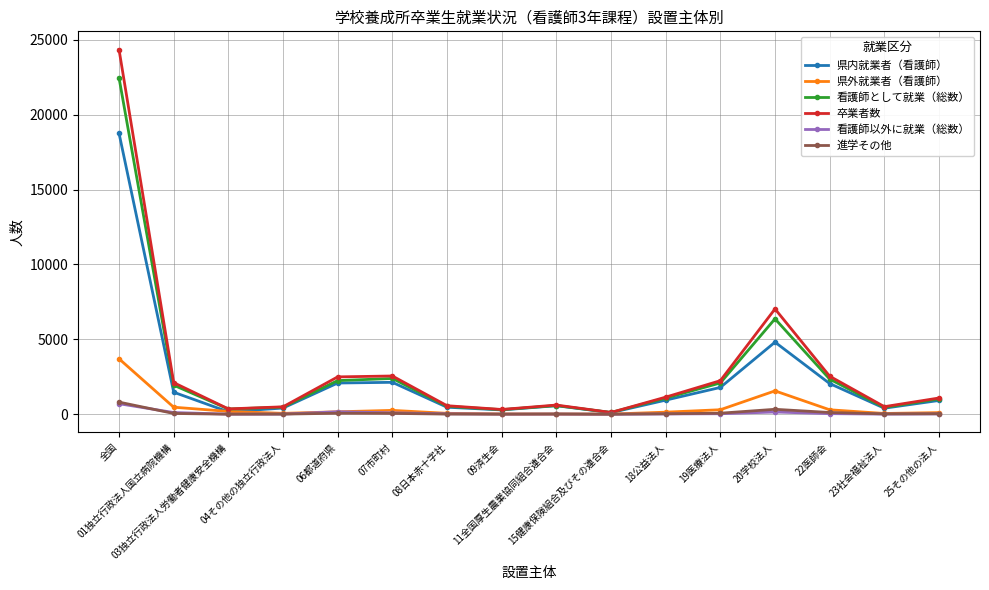

What is the greatest value displayed?

24355